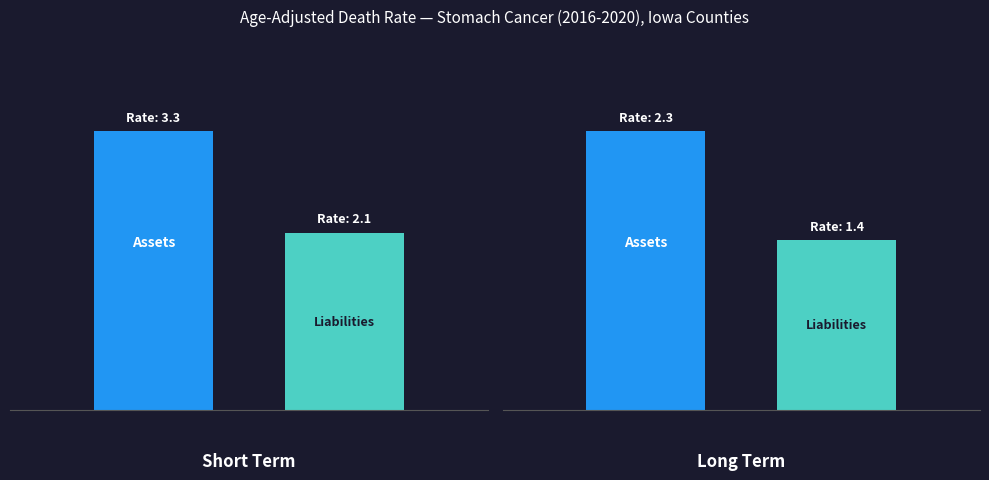

True or false: Assets has a value of 4.1 at United States.

False